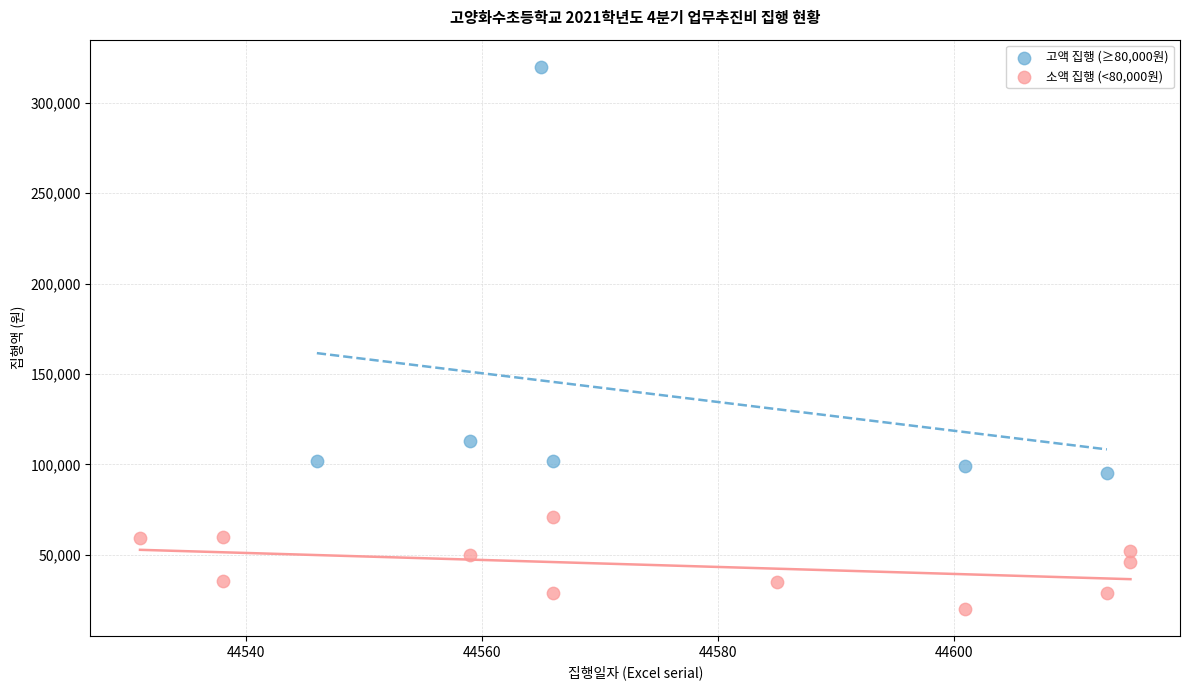

Which series has the largest Y range (max minus min)?

고액 집행 (≥80,000원)